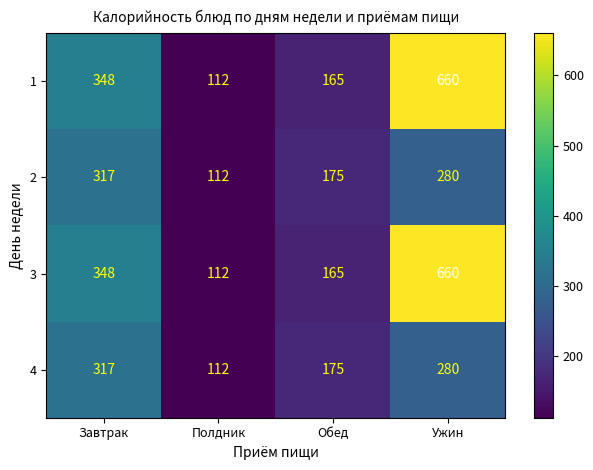

What is the approximate value of 2 at Обед?

175